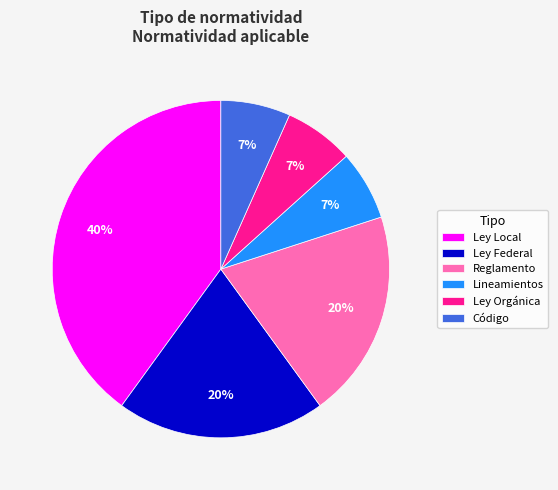

How many segments does this pie chart have?

6